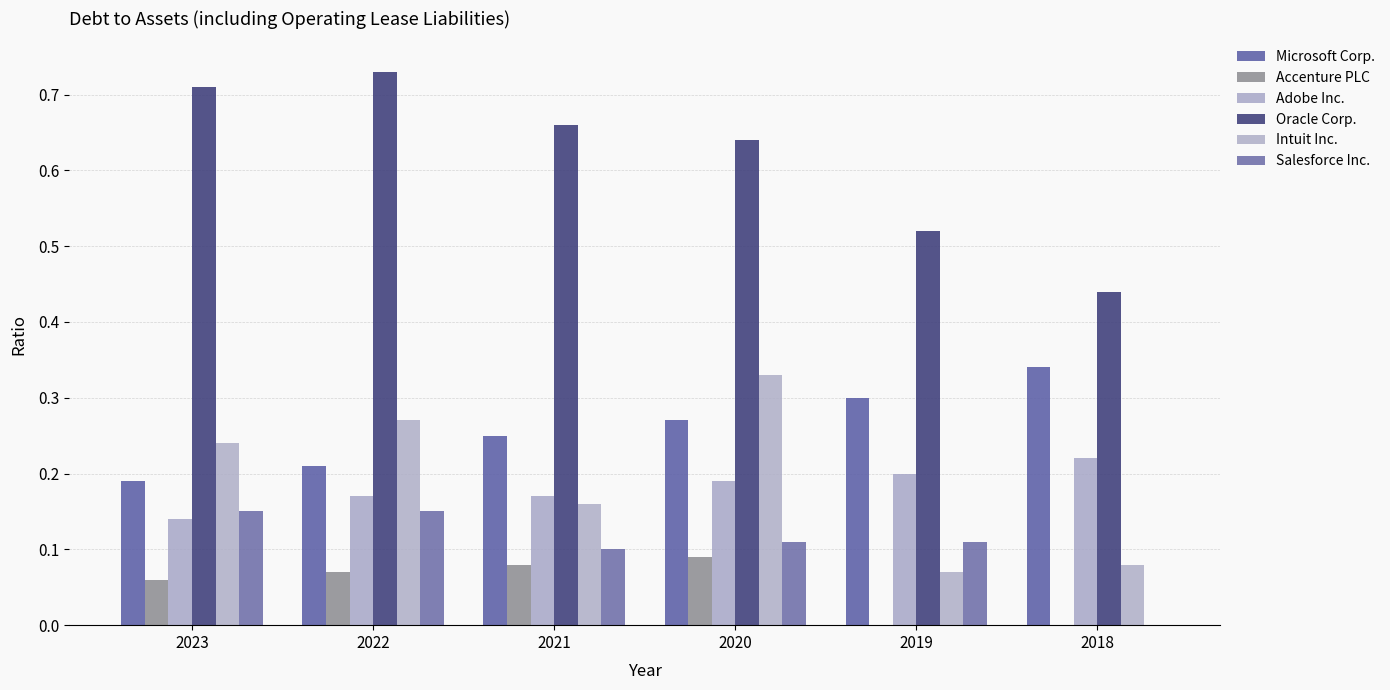

Is it true that Accenture PLC equals 0.1 at 2020?

True